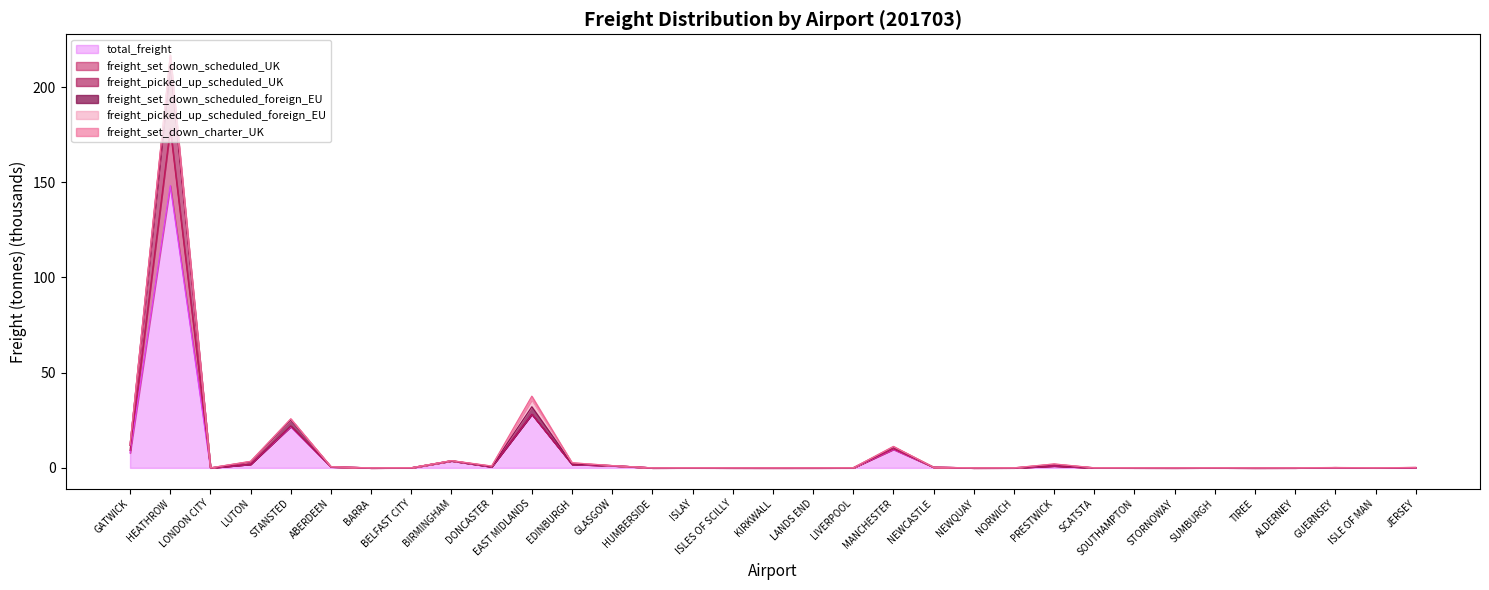

What is the sum of all freight_picked_up_scheduled_UK values?

310.6